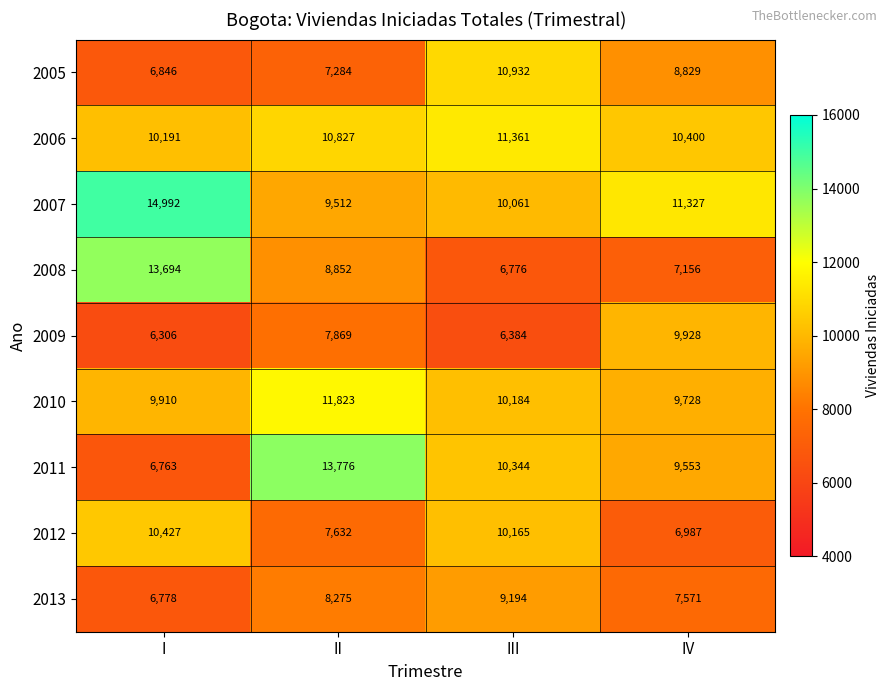

What is the difference between the maximum and minimum values in the 2008 series?

6918